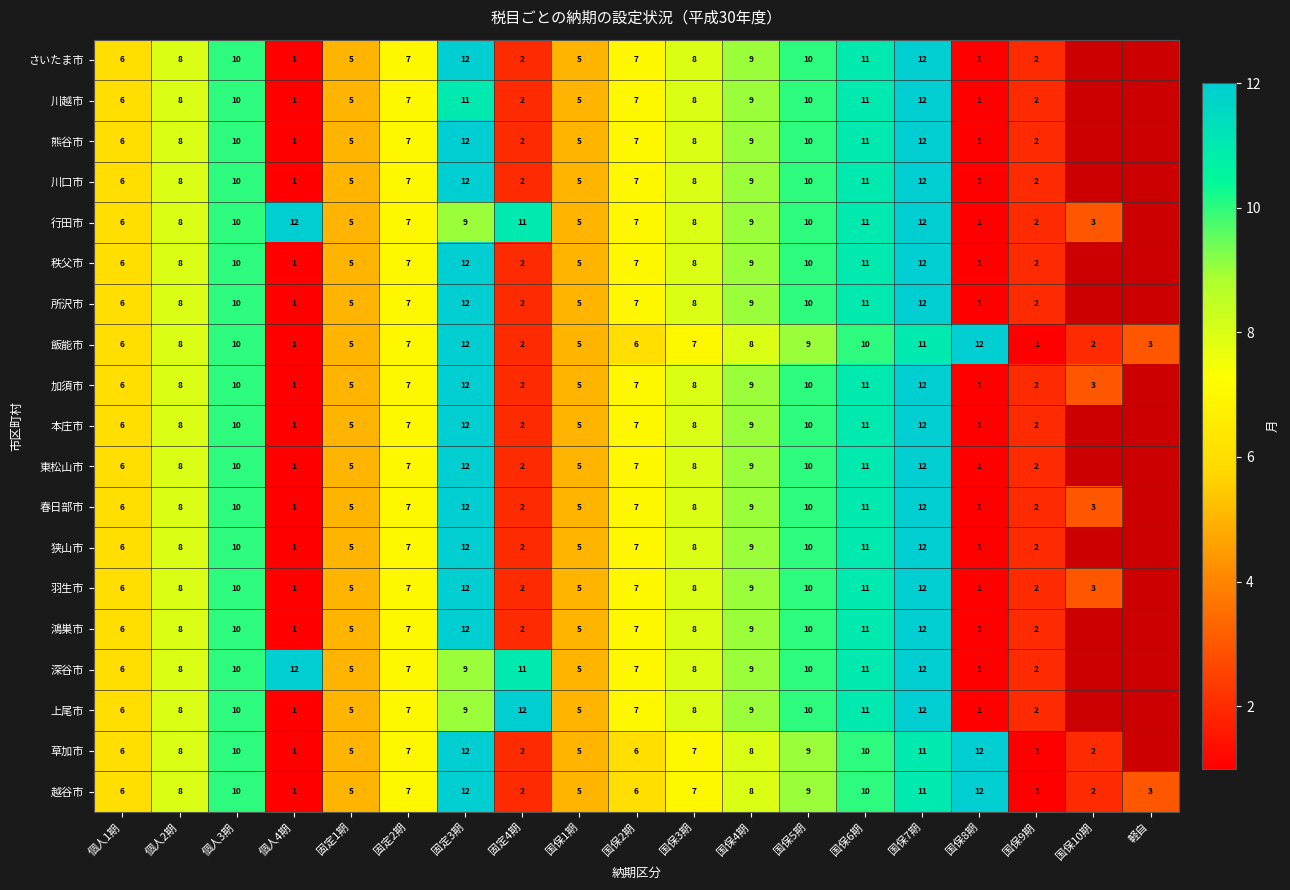

The value of 狭山市 at 固定4期 is 2. True or false?

True